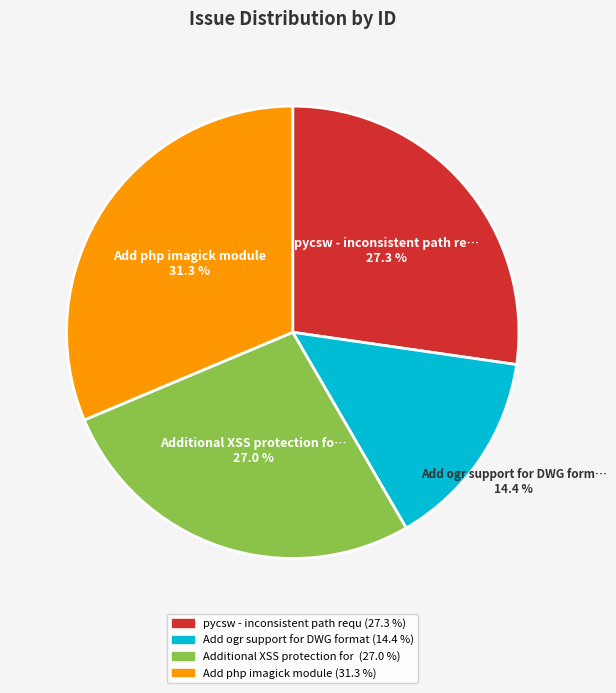

Is there a majority slice in this chart?

No